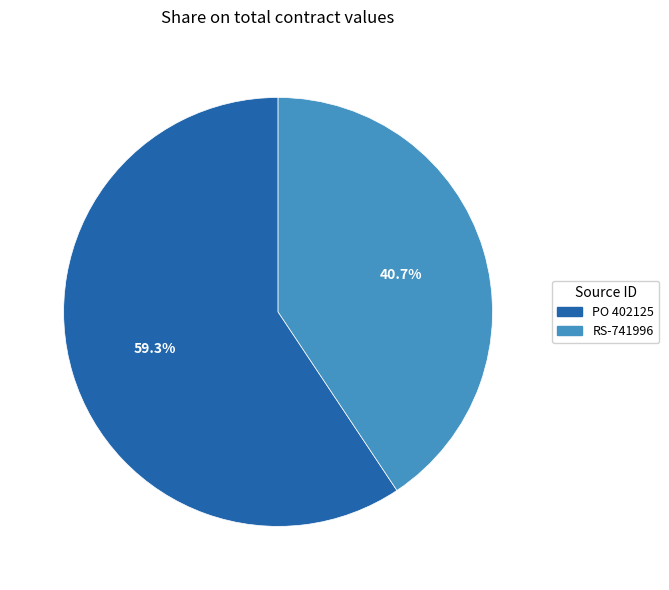

What percentage is the RS-741996 slice, to the nearest percent?

41%